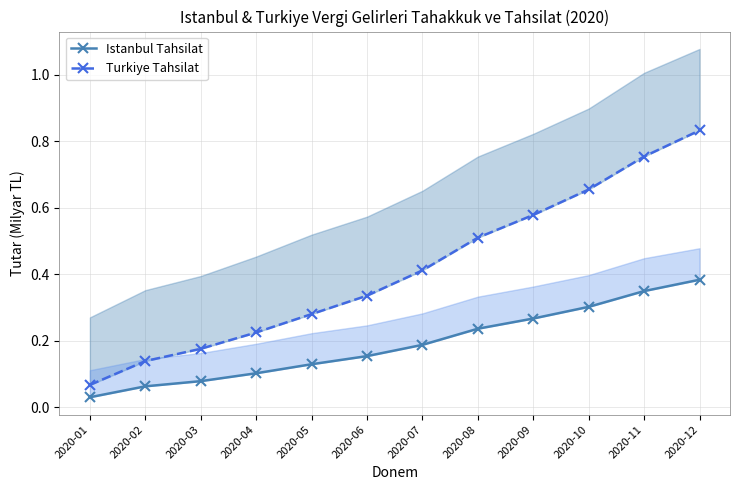

The Istanbul Tahsilat series shows 0.2 at 2020-08. True or false?

True